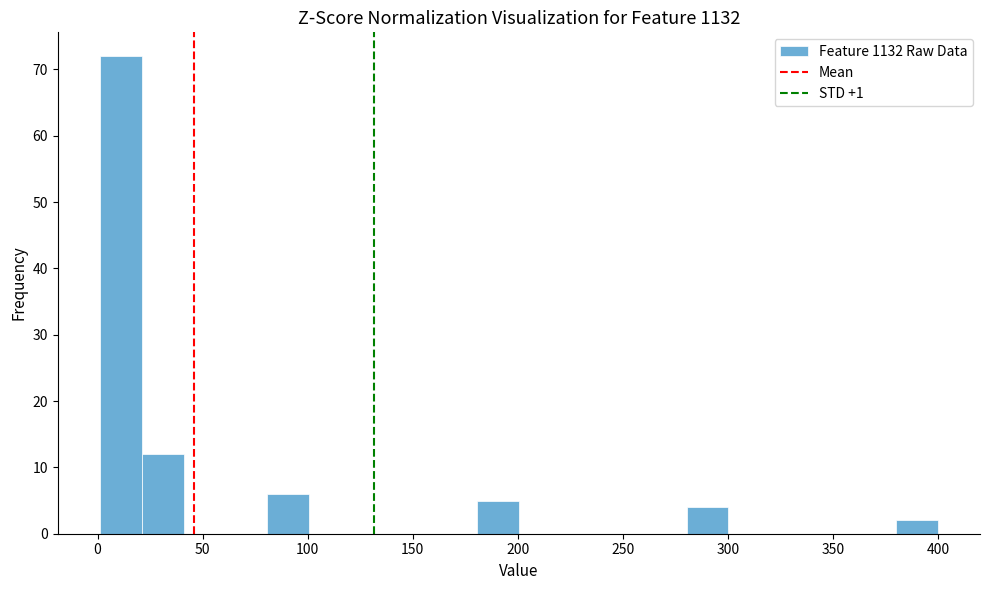

Read against the x-axis, roughly where is the centre of the tallest bar?

10